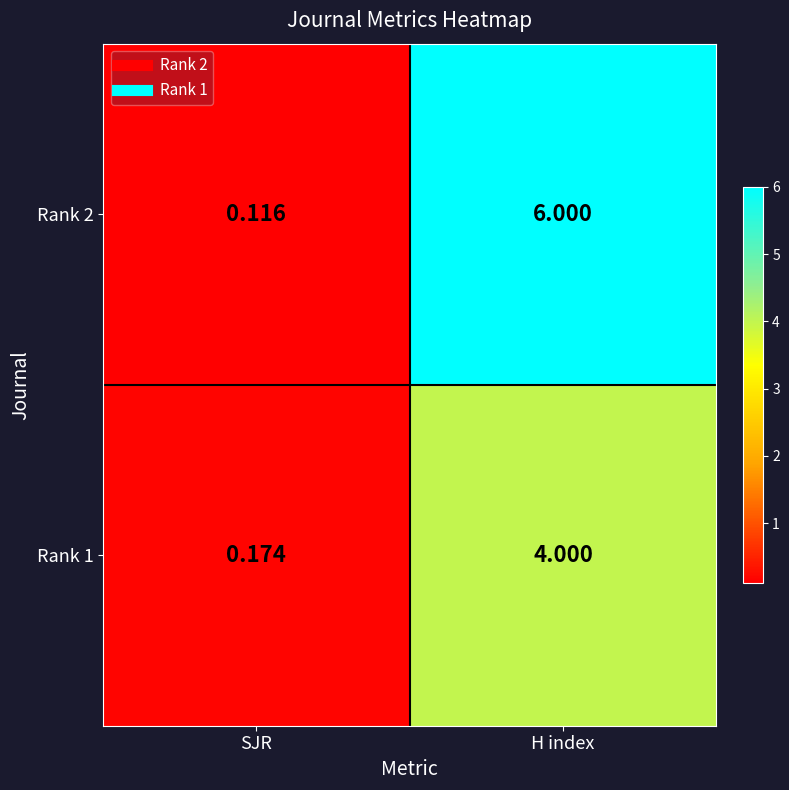

How many distinct data groups are displayed?

2